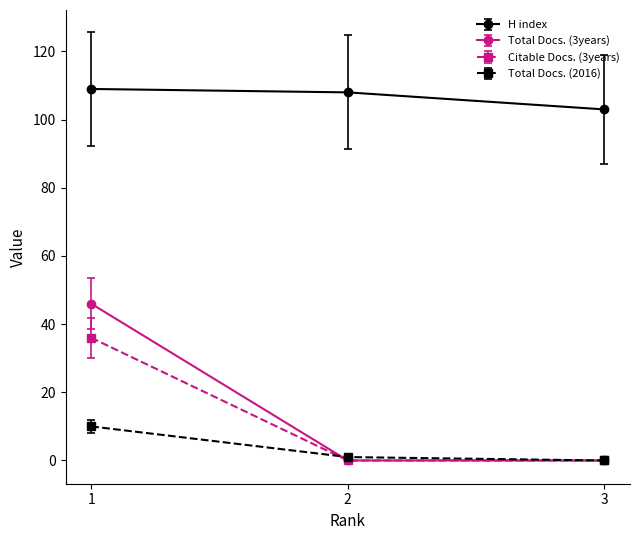

What is the approximate value of H index at 3?

103